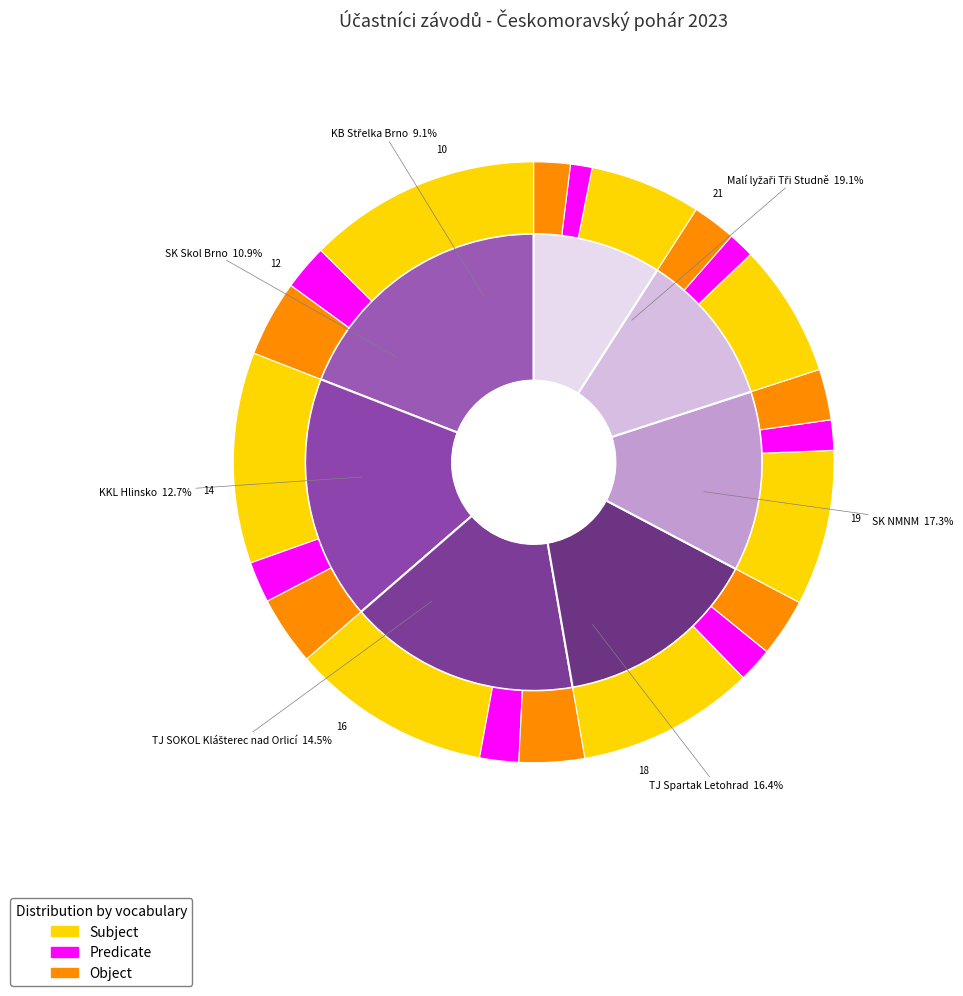

What is the largest slice in the pie chart?

Malí lyžaři Tři Studně